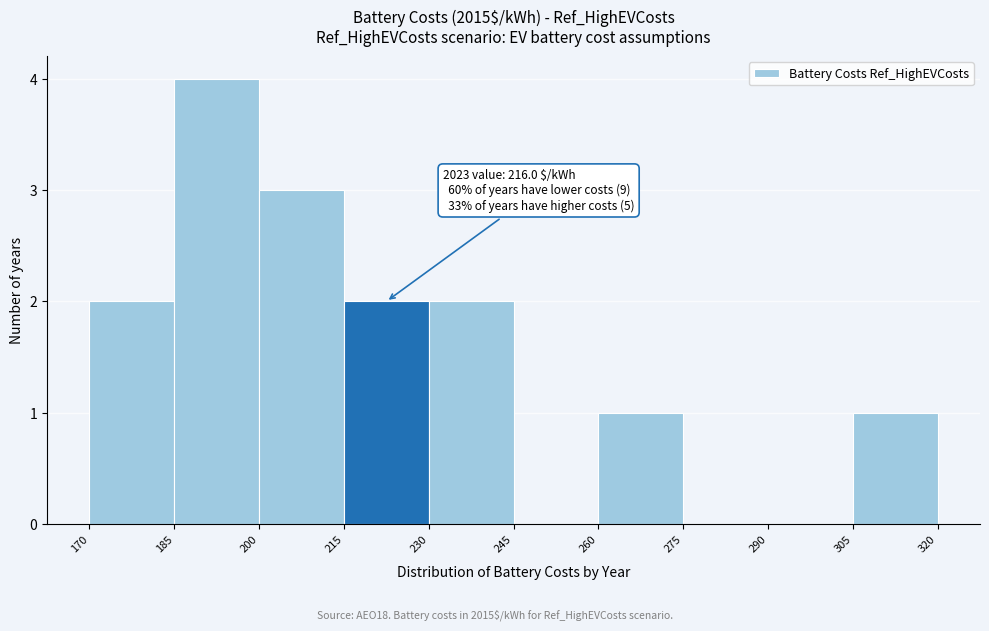

Over which range of the x-axis is the bar tallest?

185 to 200